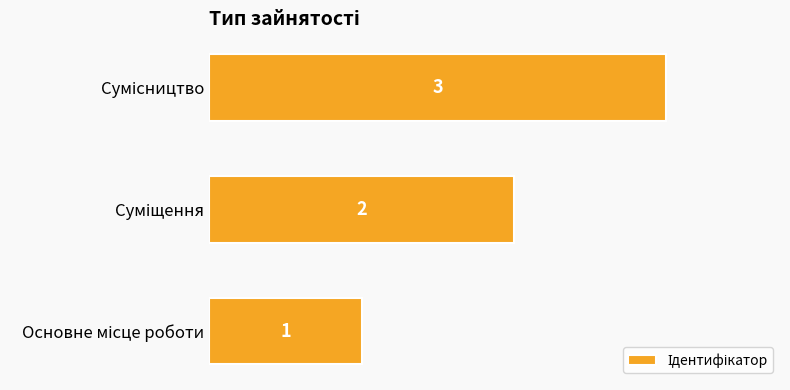

Count the values in the range 1 to 3.

3